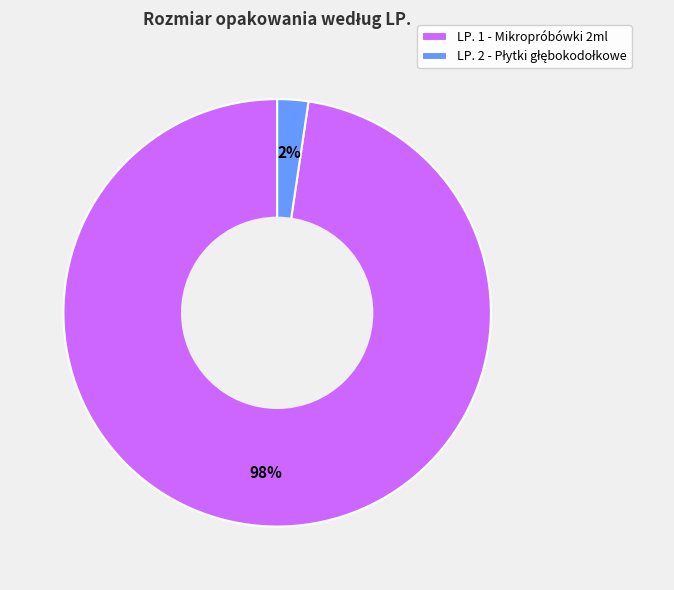

Count the number of slices in the pie.

2